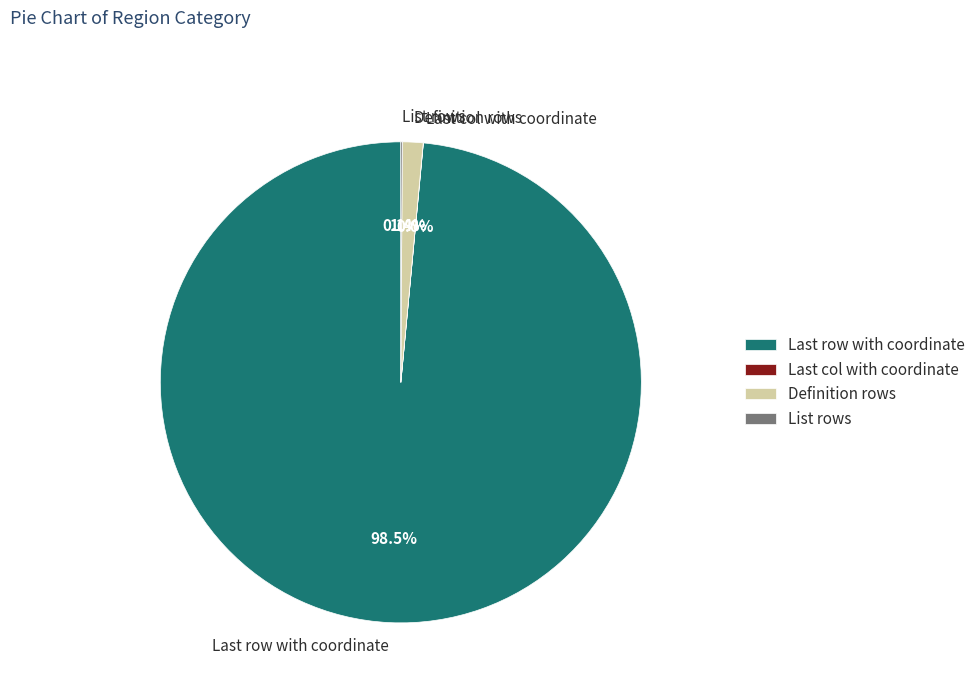

What is the largest slice in the pie chart?

Last row with coordinate